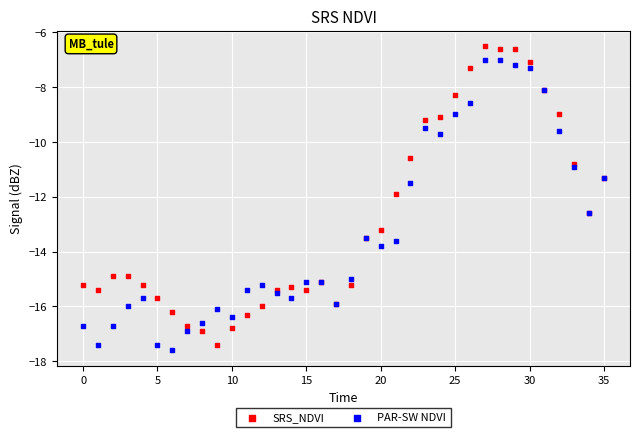

What are all the series names shown in the legend?

SRS_NDVI, PAR-SW NDVI